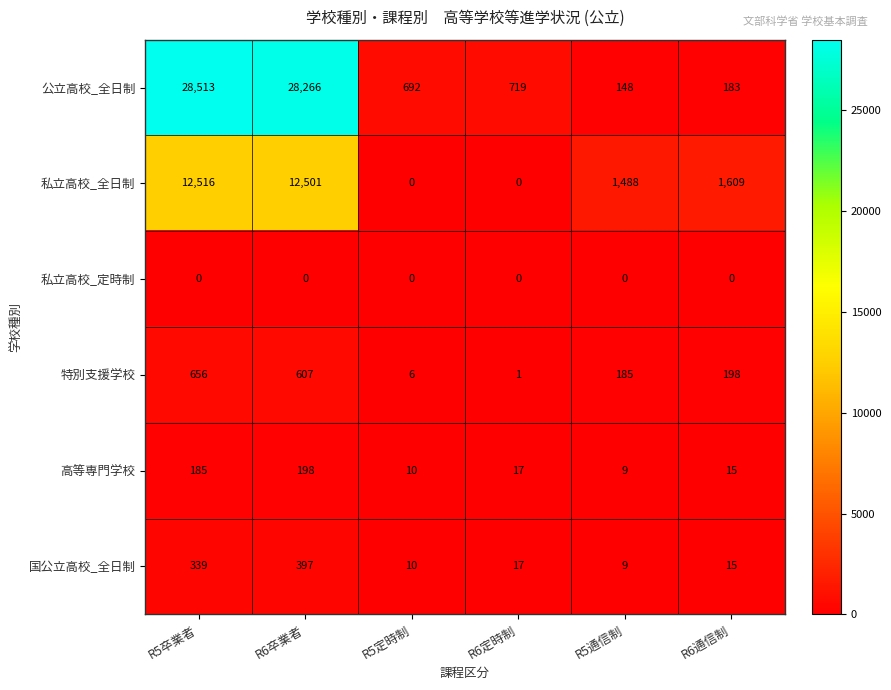

Rank the series by their maximum value, from highest to lowest.

公立高校_全日制, 私立高校_全日制, 特別支援学校, 国公立高校_全日制, 高等専門学校, 私立高校_定時制